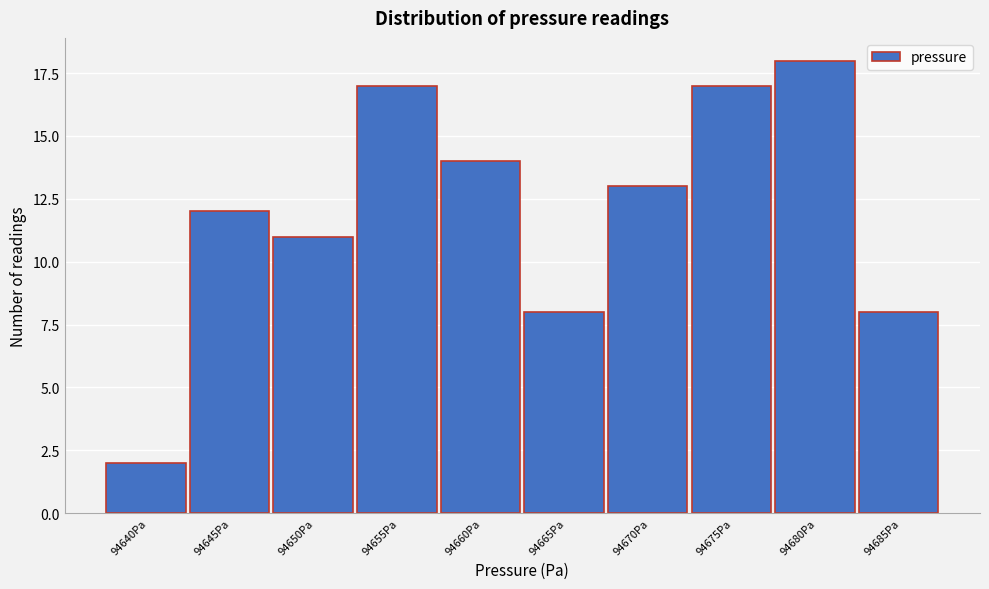

Reading left to right, extract all data points from this chart.

94640Pa=2	94645Pa=12	94650Pa=11	94655Pa=17	94660Pa=14	94665Pa=8	94670Pa=13	94675Pa=17	94680Pa=18	94685Pa=8